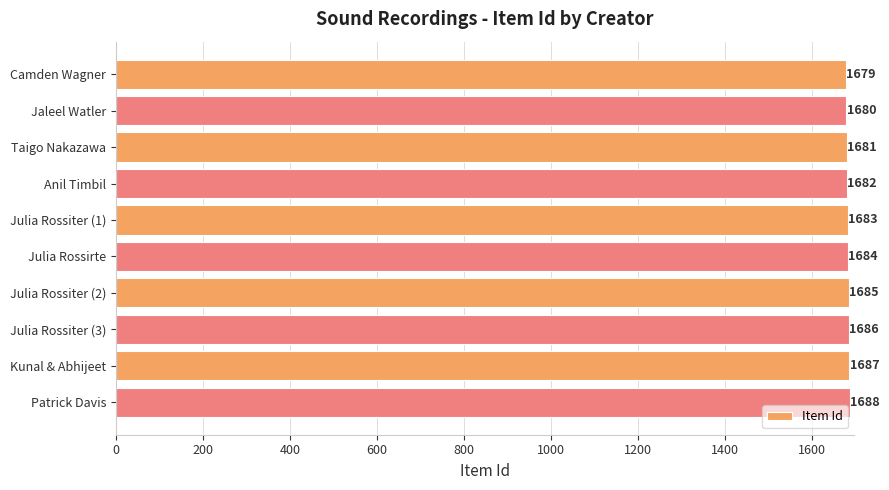

List the labels in order of value, largest first.

Patrick Davis, Kunal & Abhijeet, Julia Rossiter (3), Julia Rossiter (2), Julia Rossirte, Julia Rossiter (1), Anil Timbil, Taigo Nakazawa, Jaleel Watler, Camden Wagner